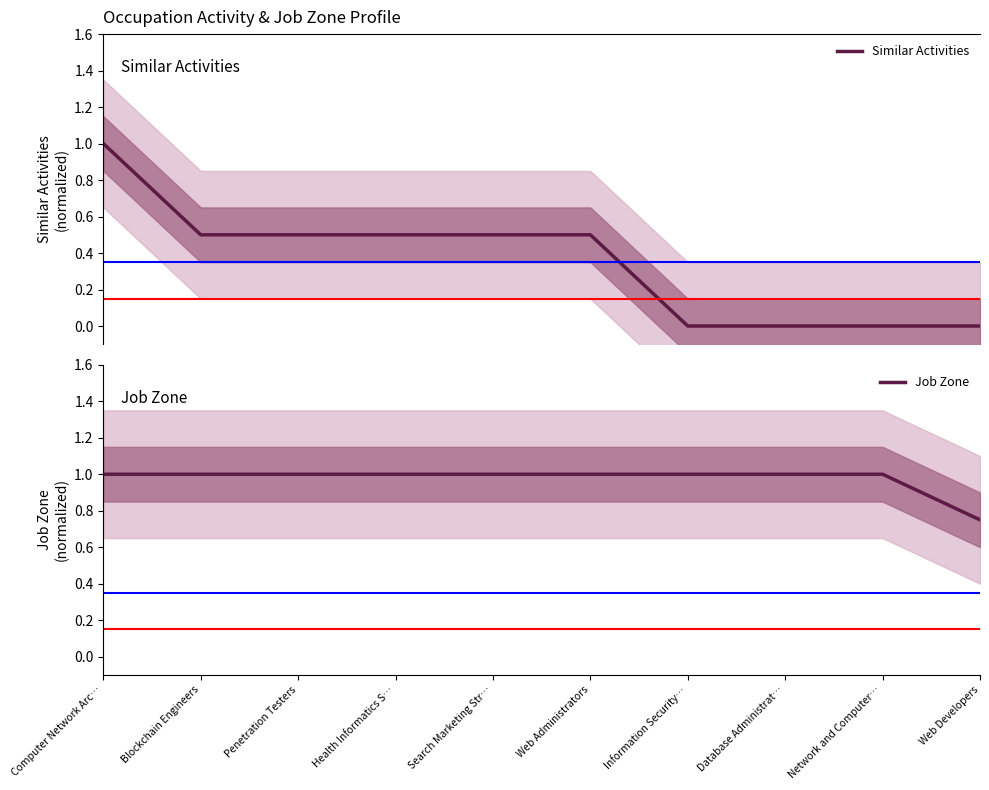

True or false: Similar Activities and Job Zone cross at least once.

False